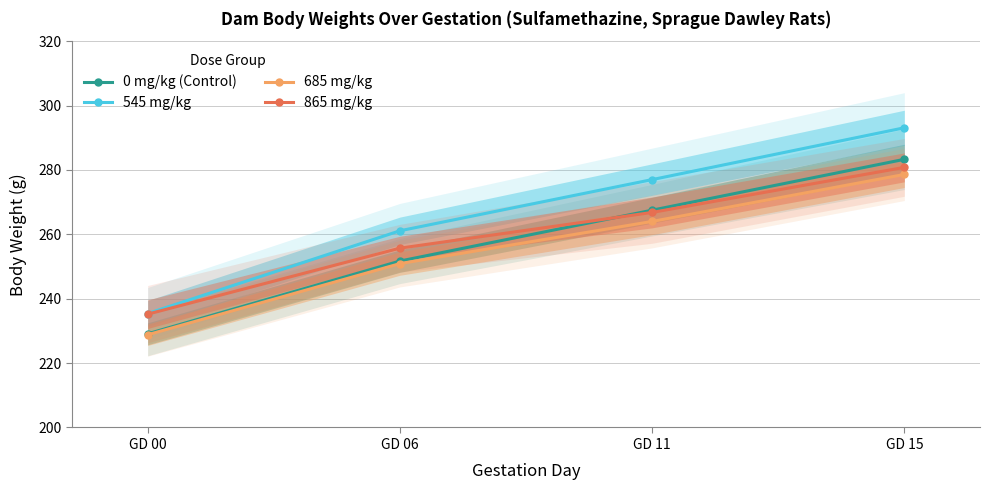

Where does the 685 mg/kg series first go above 264?

GD 15